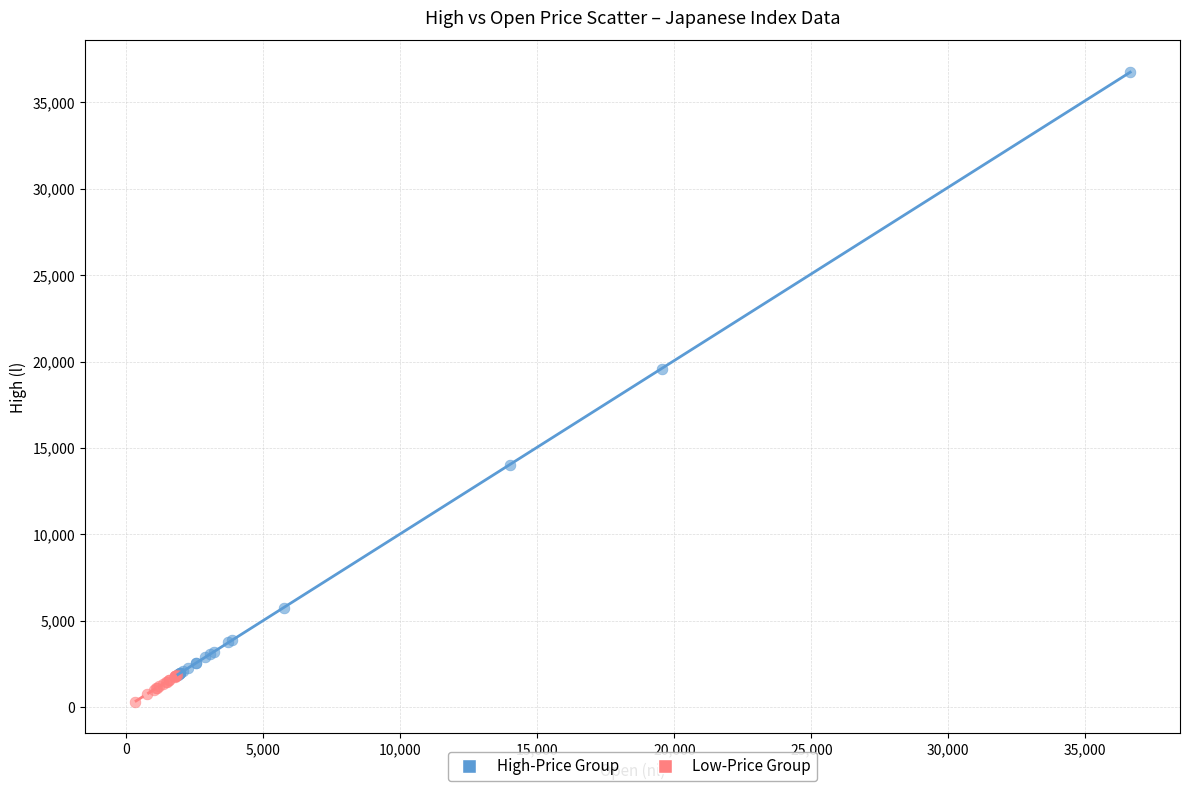

Which series contains the highest Y value?

High-Price Group